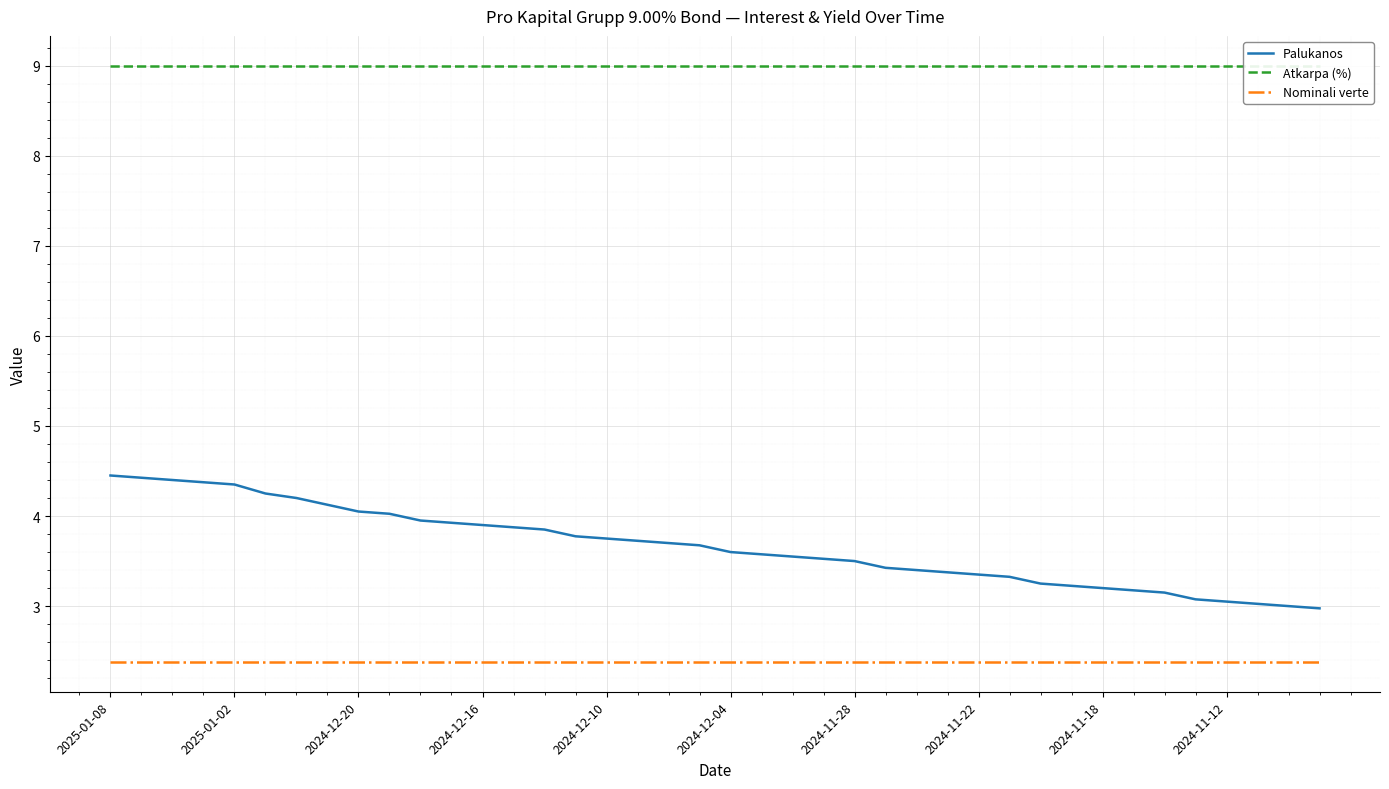

At how many categories does at least one series exceed 7?

40